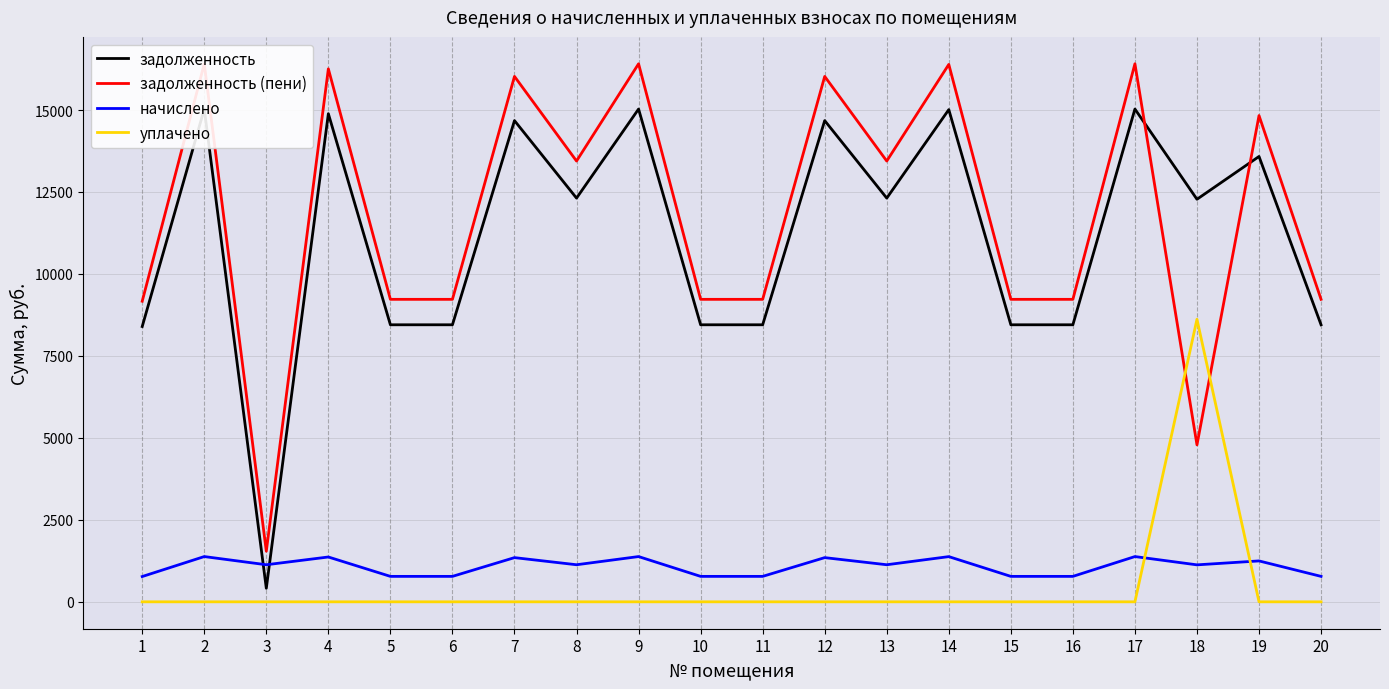

Reading right to left, list all the values displayed in this chart.

задолженность: 20=8449.6	19=13582.8	18=12277.4	17=15029.3	16=8449.6	15=8449.6	14=15011.6	13=12312.7	12=14676.5	11=8449.6	10=8449.6	9=15029.3	8=12312.7	7=14676.5	6=8449.6	5=8449.6	4=14888.2	3=412.7	2=15029.3	1=8396.6
задолженность (пени): 20=9225.5	19=14830.2	18=4787.1	17=16409.5	16=9225.5	15=9225.5	14=16390.3	13=13443.5	12=16024.3	11=9225.5	10=9225.5	9=16409.5	8=13443.5	7=16024.3	6=9225.5	5=9225.5	4=16255.4	3=1543.5	2=16409.5	1=9167.8
начислено: 20=776.0	19=1247.4	18=1127.5	17=1380.2	16=776.0	15=776.0	14=1378.6	13=1130.8	12=1347.8	11=776.0	10=776.0	9=1380.2	8=1130.8	7=1347.8	6=776.0	5=776.0	4=1367.3	3=1130.8	2=1380.2	1=771.1
уплачено: 20=0.0	19=0.0	18=8617.8	17=0.0	16=0.0	15=0.0	14=0.0	13=0.0	12=0.0	11=0.0	10=0.0	9=0.0	8=0.0	7=0.0	6=0.0	5=0.0	4=0.0	3=0.0	2=0.0	1=0.0